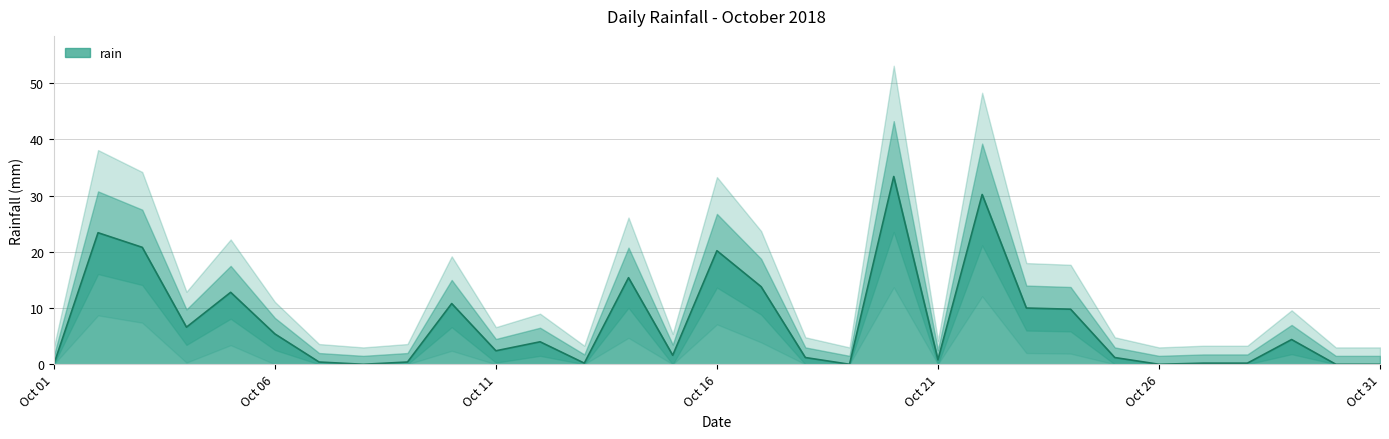

Which has a higher value, 2018-10-08 or 2018-10-23?

2018-10-23